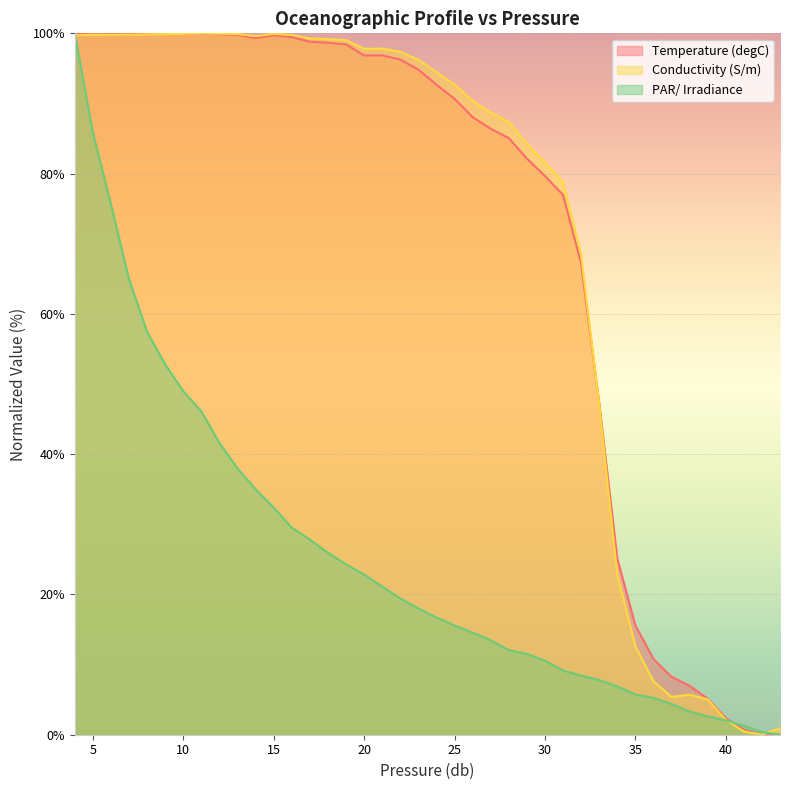

Which has a higher value, 7 or 36?

7